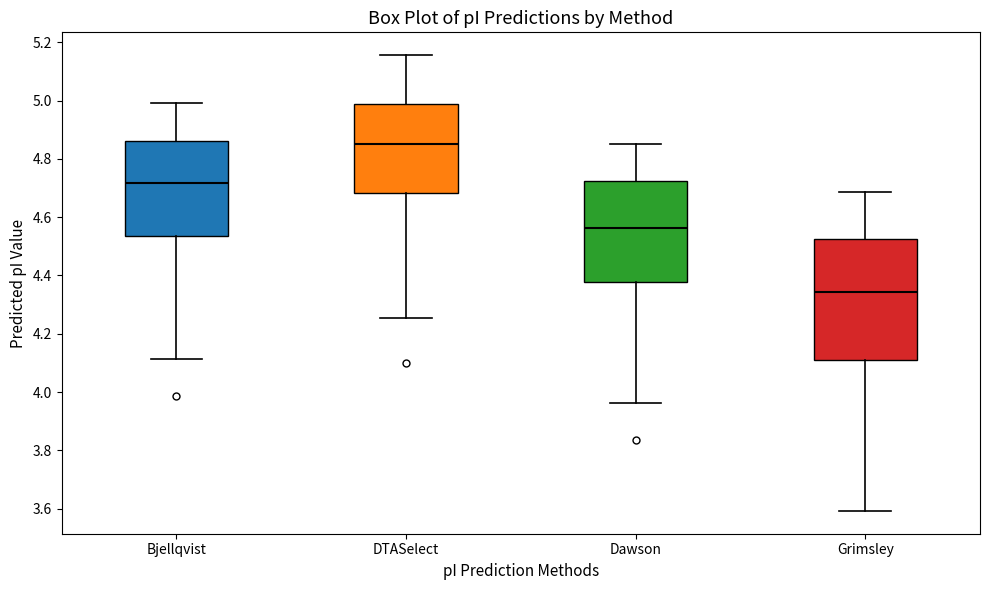

Where does the median line of the box for Grimsley sit on the y-axis? The values are not printed on the chart, so give them approximately, as read against the axis.

4.34